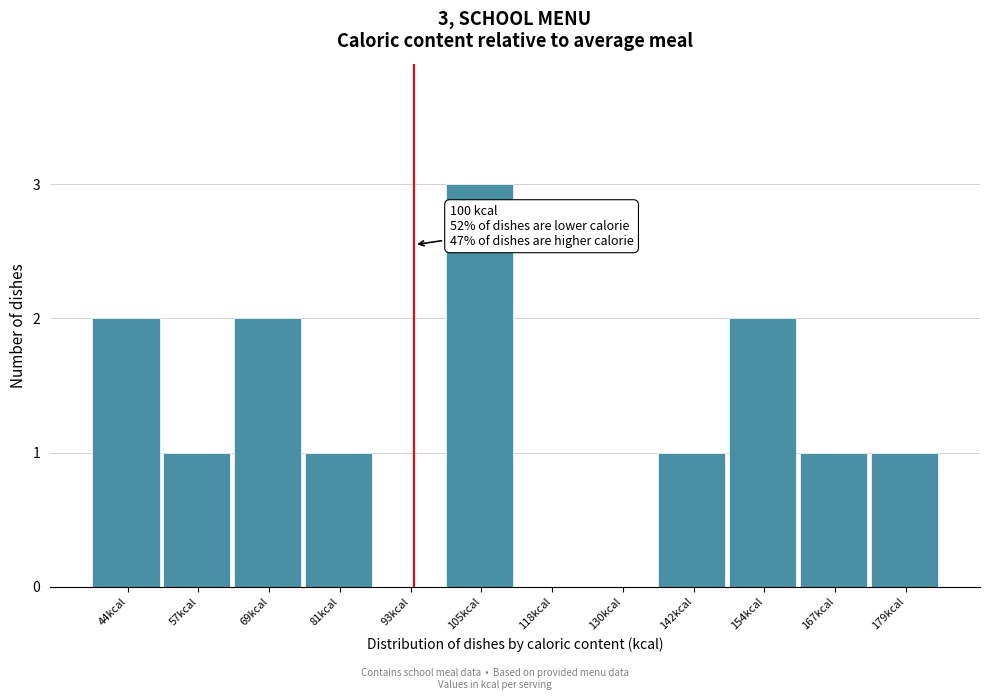

Reading left to right, list all the values displayed in this chart.

44kcal=2	57kcal=1	69kcal=2	81kcal=1	93kcal=0	105kcal=3	118kcal=0	130kcal=0	142kcal=1	154kcal=2	167kcal=1	179kcal=1